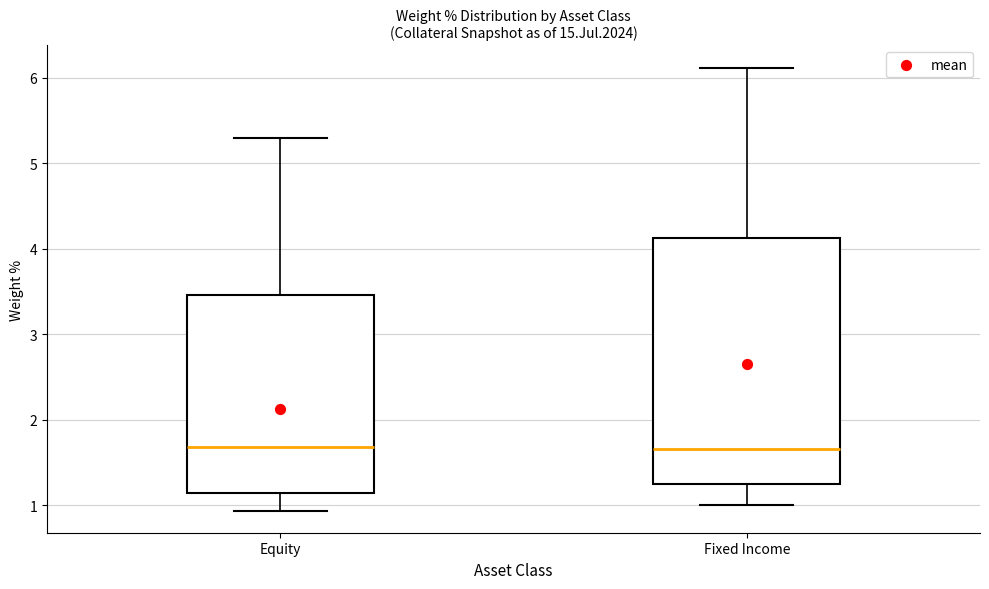

Reading left to right, transcribe this box plot: for each box, give where its median line is, the range the box spans, and where its two whiskers end, as read against the y-axis. The values are not printed on the chart, so give them approximately, as read against the axis.

Equity: median 1.7, box 1.1 to 3.5, whiskers 0.9 to 5.3
Fixed Income: median 1.7, box 1.3 to 4.1, whiskers 1.0 to 6.1